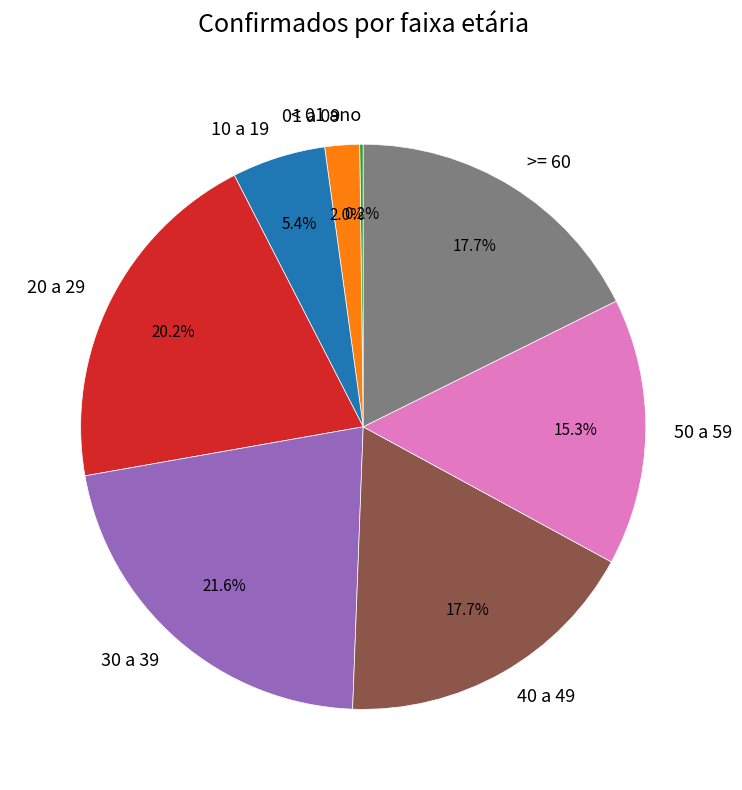

Is there any slice that represents more than half of the pie?

No